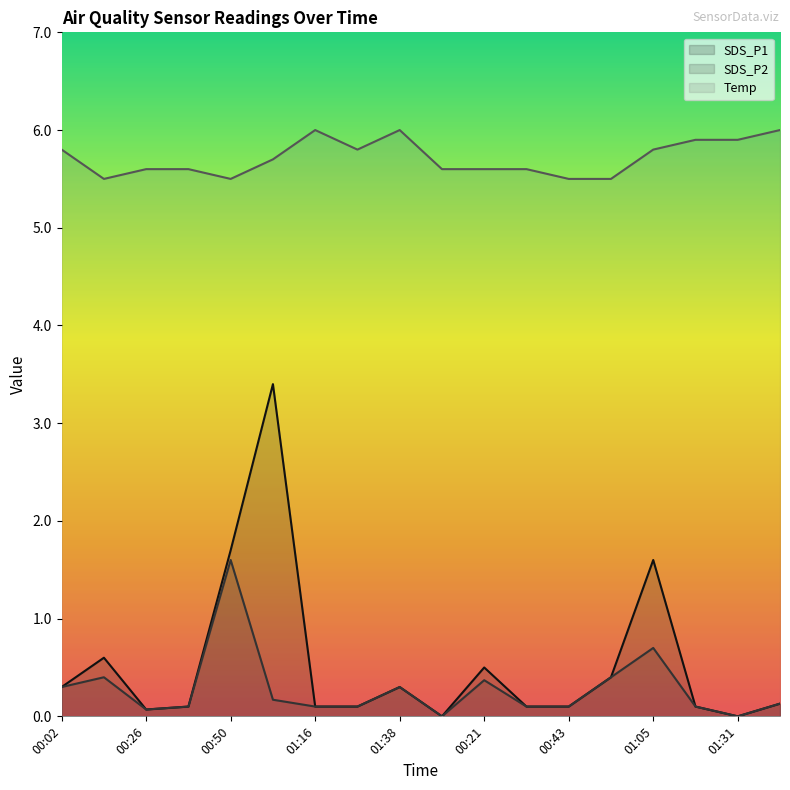

The value of Temp at 01:03 is 9.5. True or false?

False